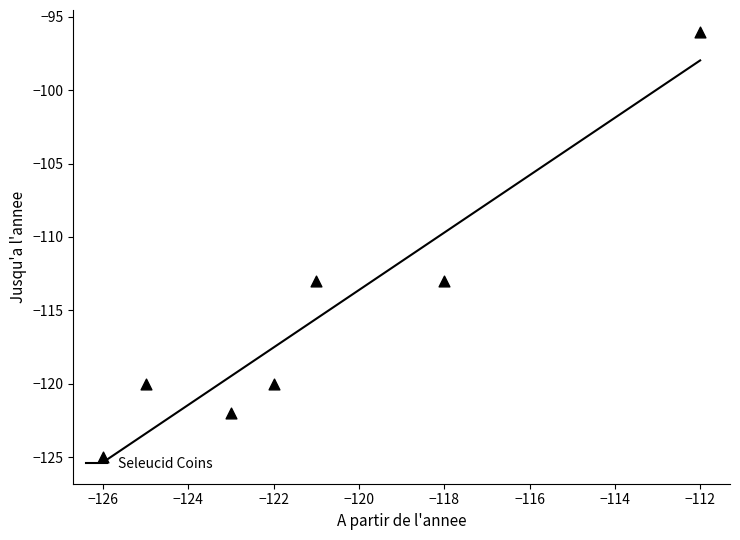

True or false: Seleucid Coins has a value of -125.4 at −126.

True